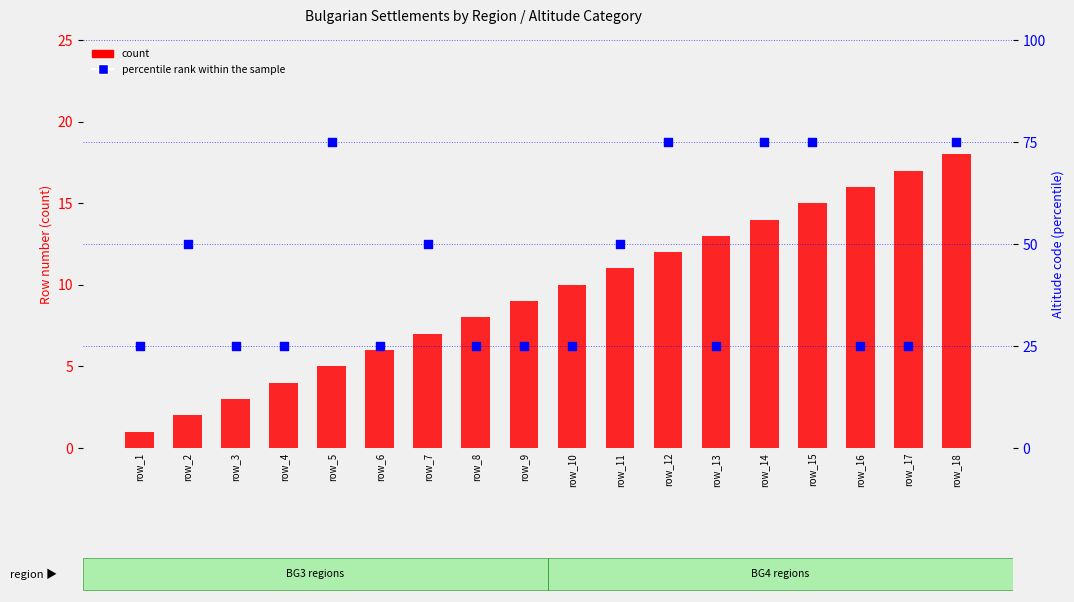

Is the value of percentile rank within the sample at row_5 greater than the value of count at row_13?

Yes